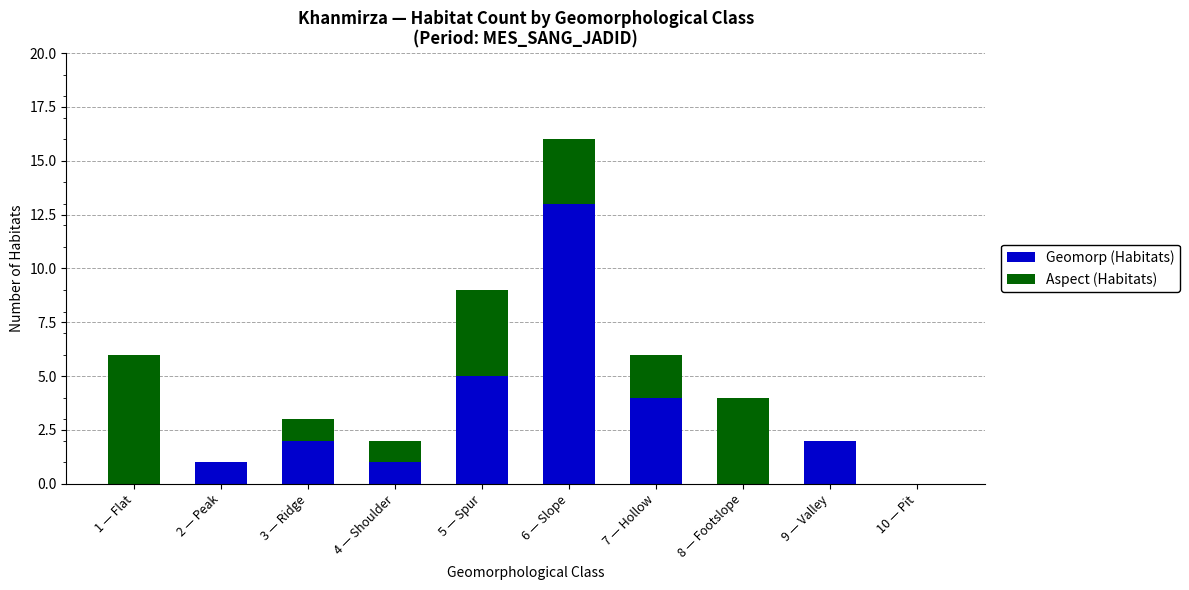

What is the sum of all Geomorp (Habitats) values?

28